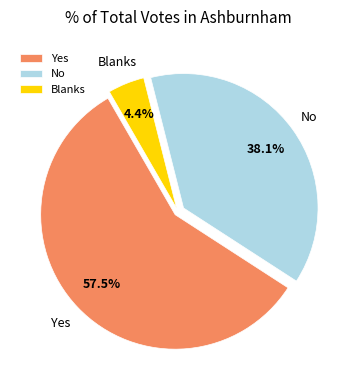

What portion of the pie excludes No?

61.9%